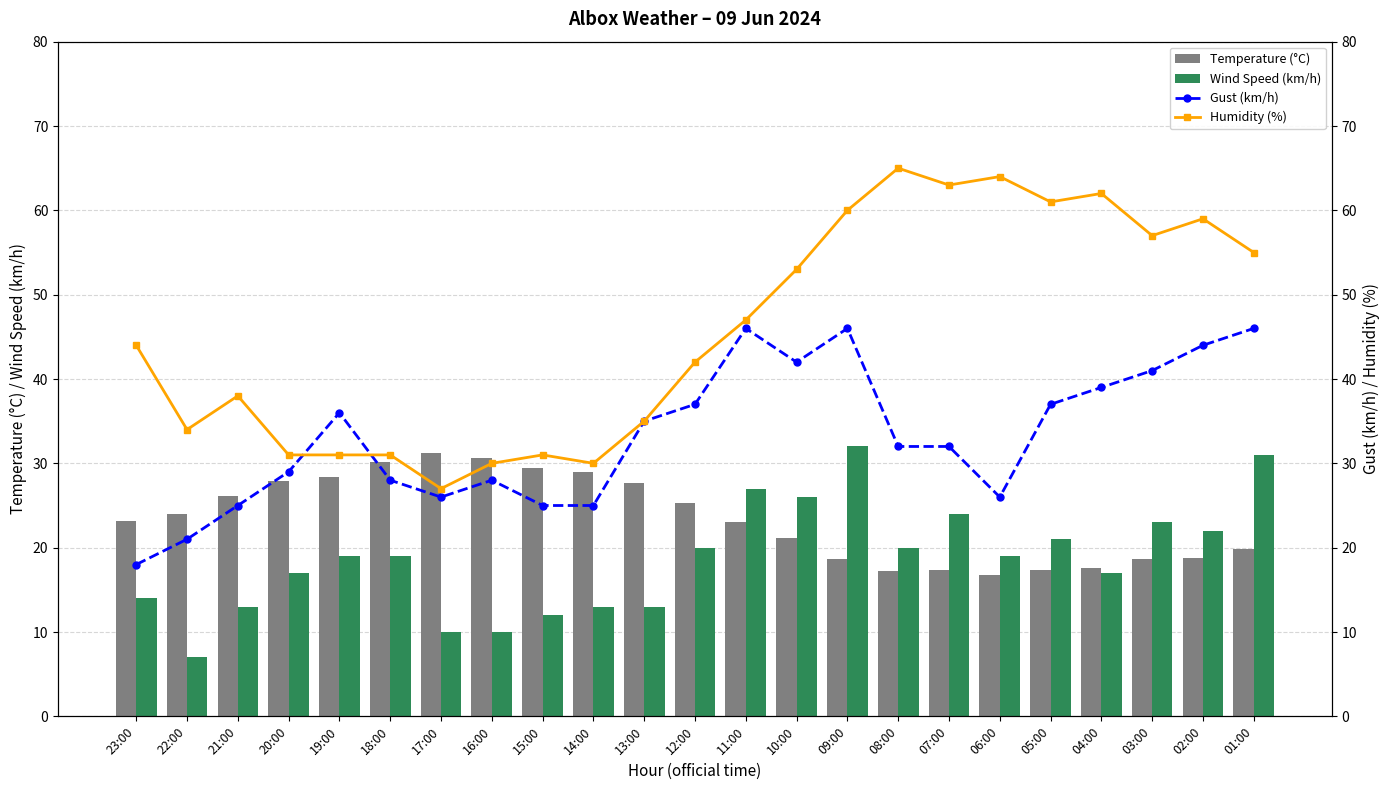

What is the spread (max minus min) of values at 10:00?

31.8